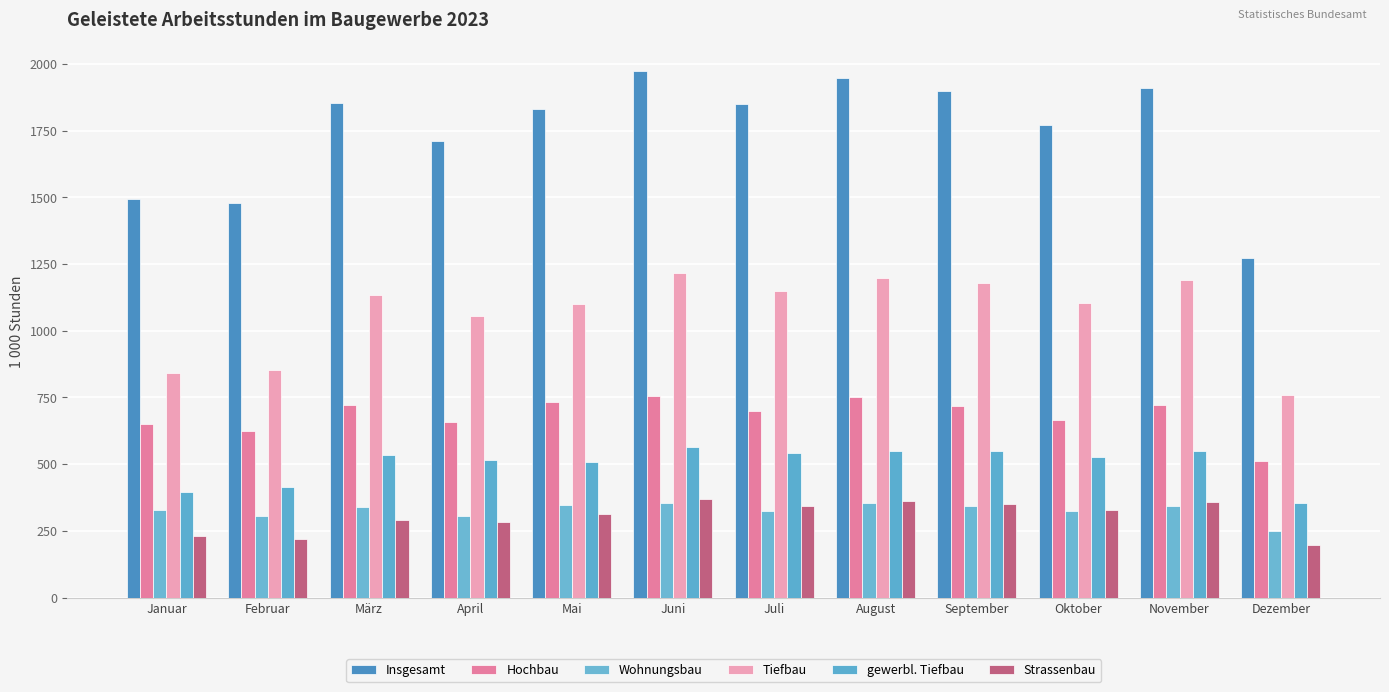

List the series in order of their peak value, lowest first.

Wohnungsbau, Strassenbau, gewerbl. Tiefbau, Hochbau, Tiefbau, Insgesamt